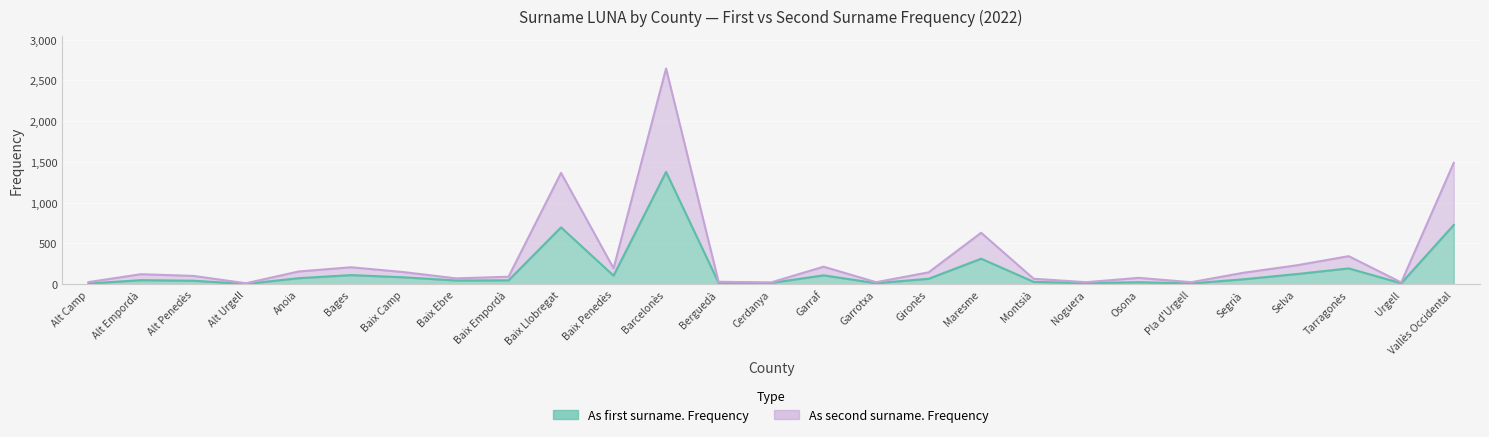

Where is the first local minimum for As first surname. Frequency?

Alt Urgell